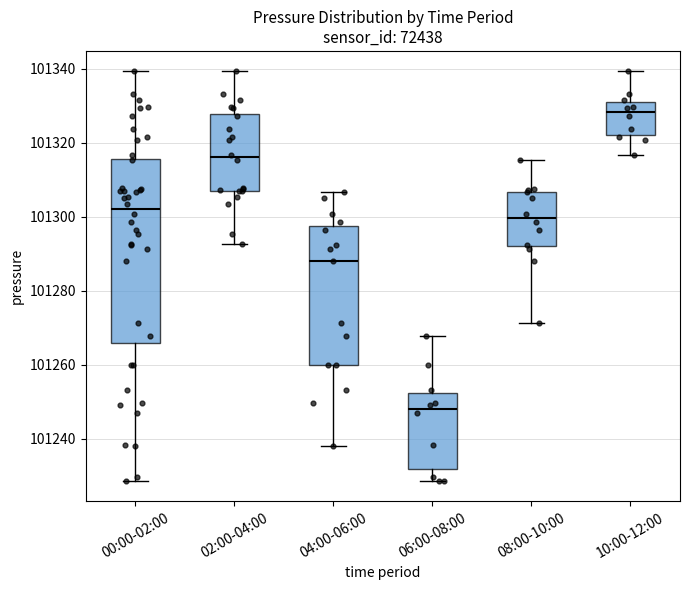

Which box is the tallest, from its lower edge to its upper edge?

00:00-02:00